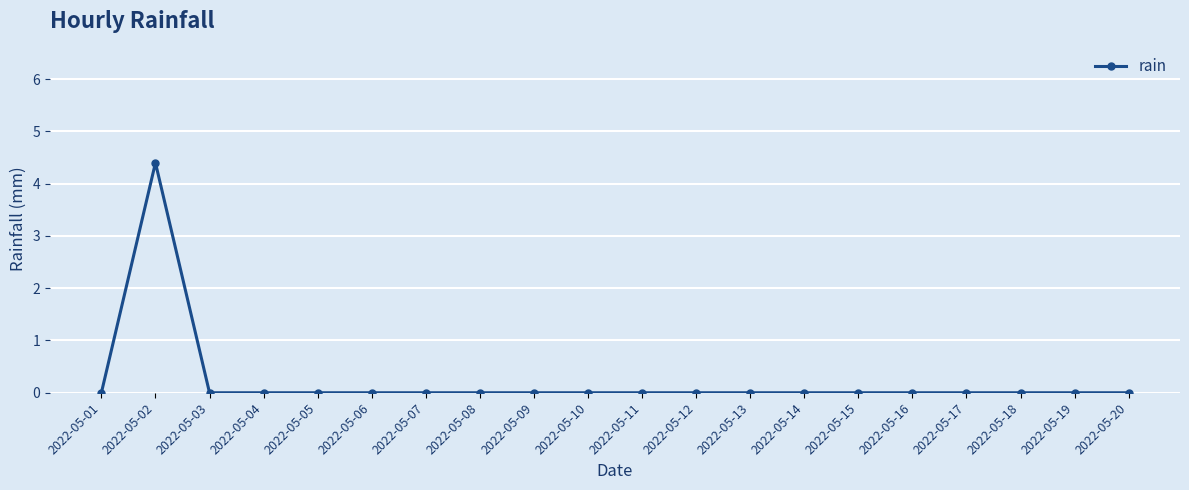

What is the value of the 2nd point from the left?

4.4